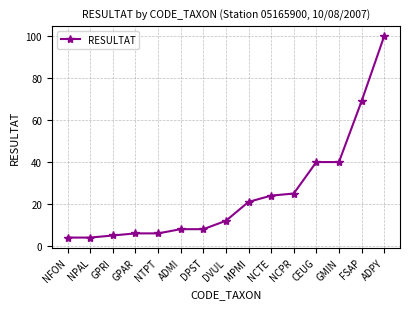

What is the label of the 10th point from the right?

ADMI